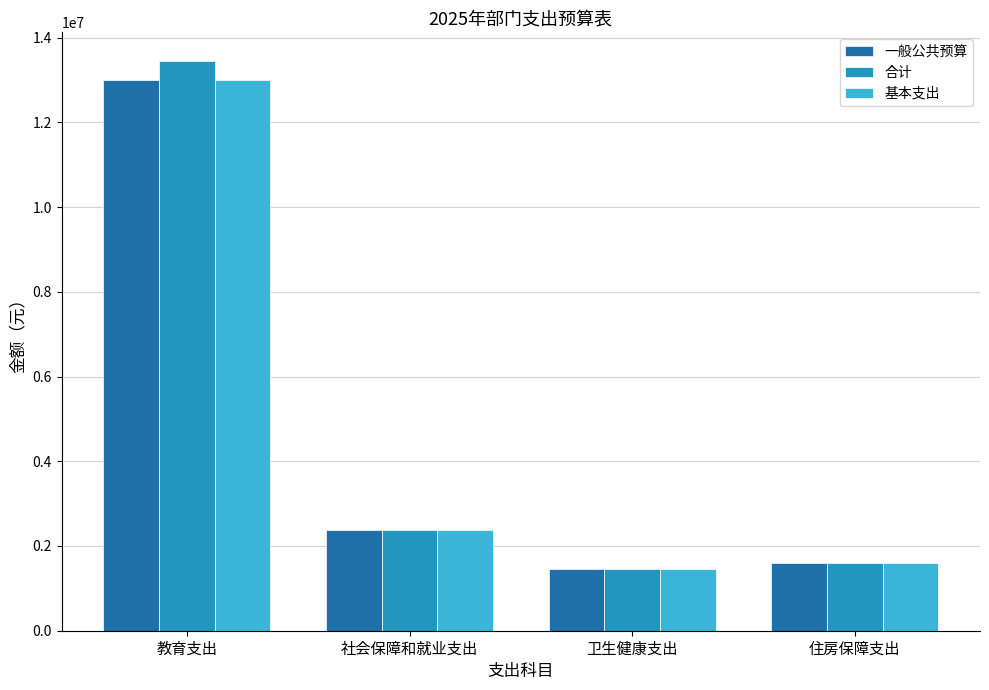

What is the total value across all series at 住房保障支出?

4773769.9